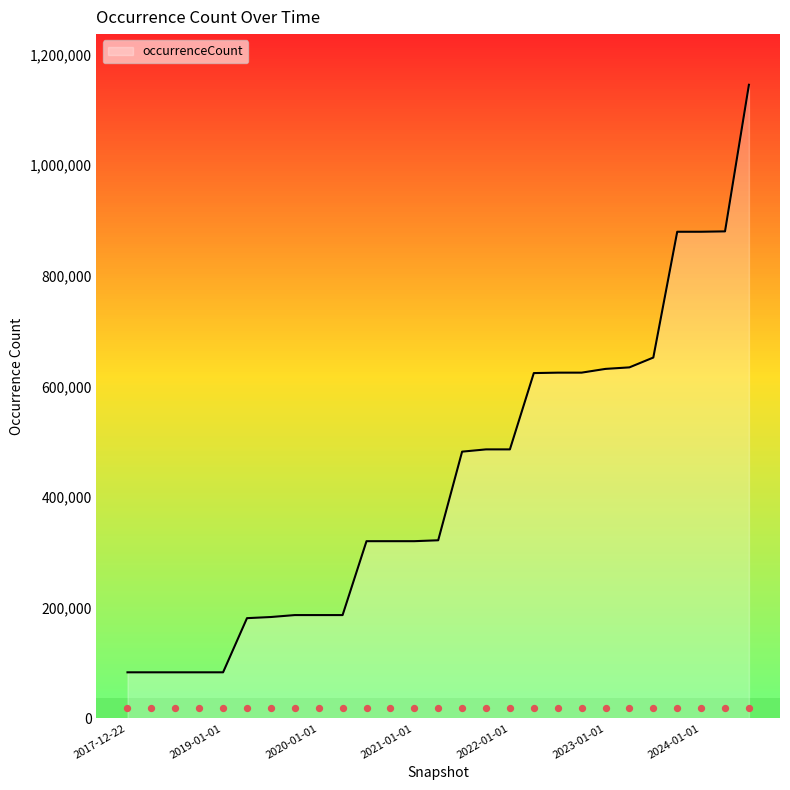

What is the change in value from 2019-04-06 to 2021-01-01?

+139143